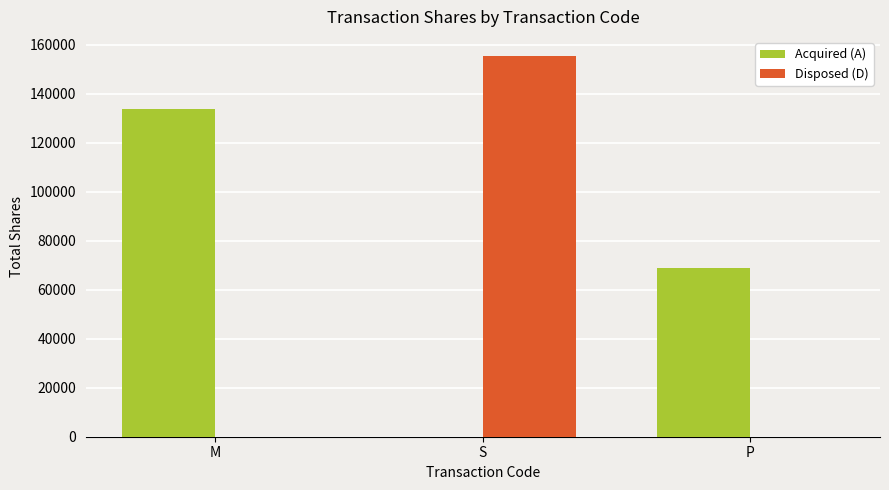

Reading left to right, what are all the values shown in this chart?

Acquired (A): M=133899	S=0	P=69003
Disposed (D): M=0	S=155364	P=0